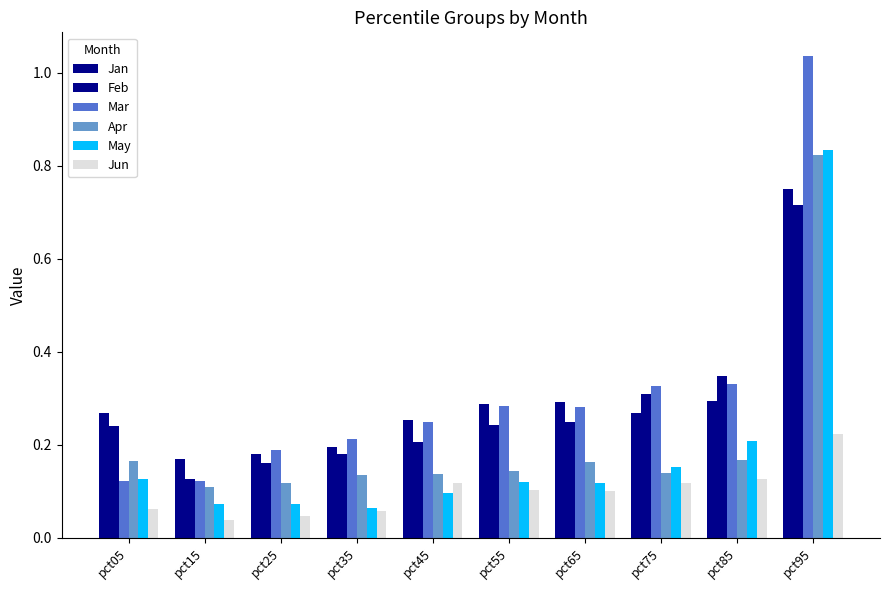

How many series are shown in this chart?

6